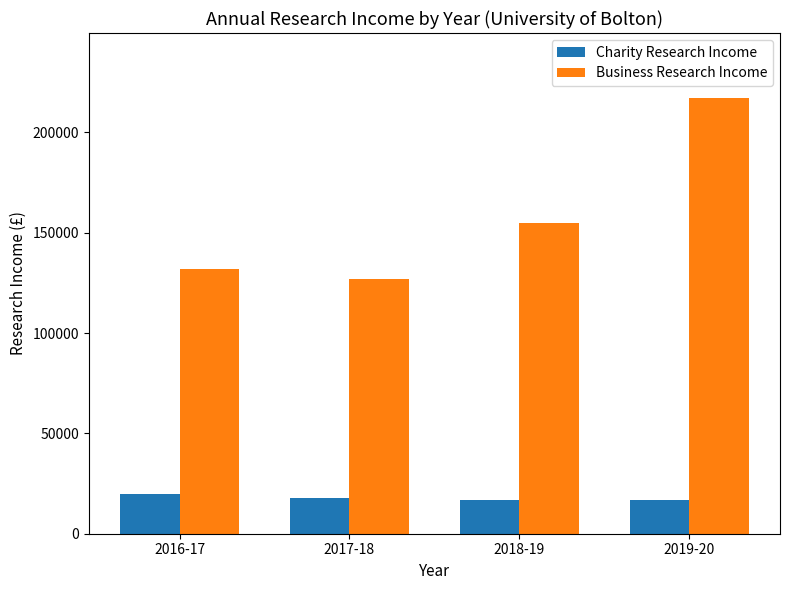

Reading right to left, list all the values displayed in this chart.

Charity Research Income: 17000	17000	18000	20000
Business Research Income: 217000	155000	127000	132000